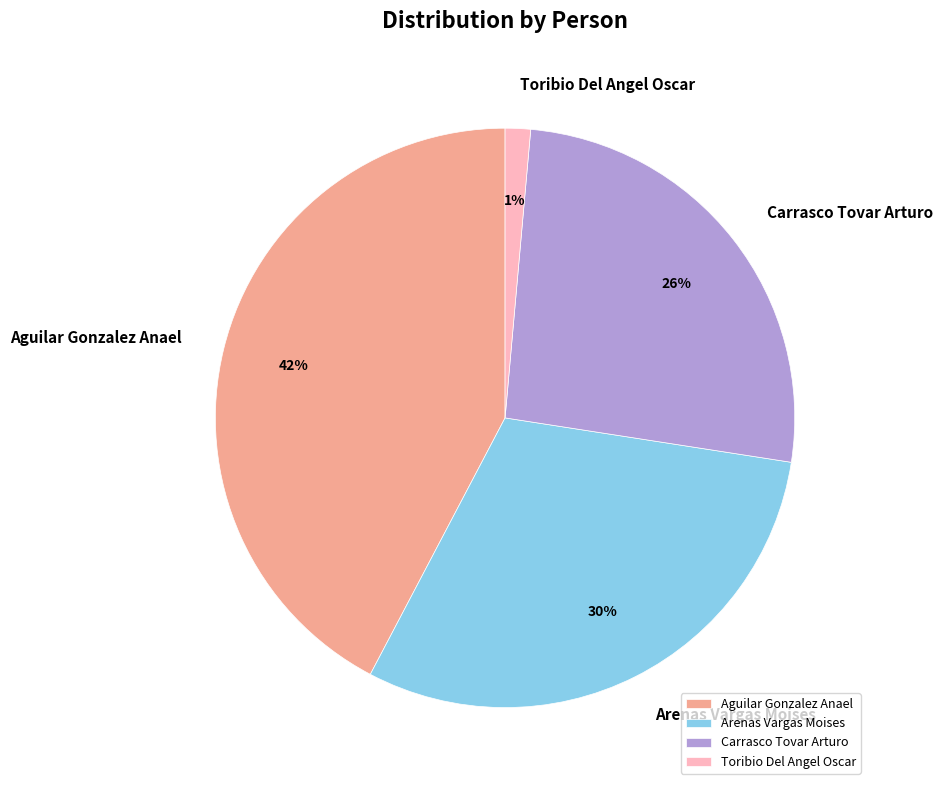

Does Toribio Del Angel Oscar represent more than half of the total?

No